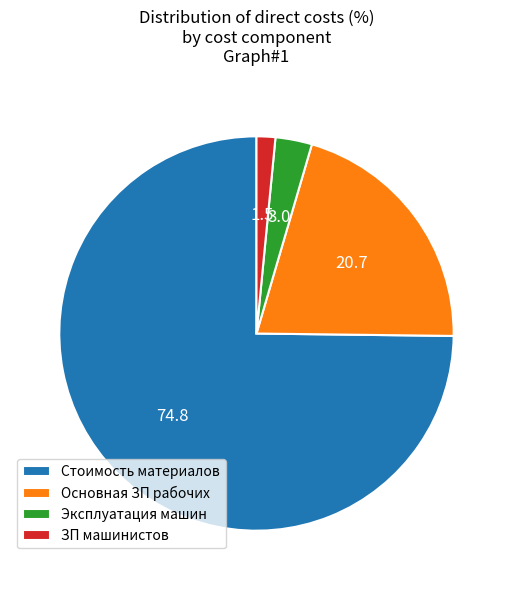

Rank the categories by value from highest to lowest.

Стоимость материалов, Основная ЗП рабочих, Эксплуатация машин, ЗП машинистов